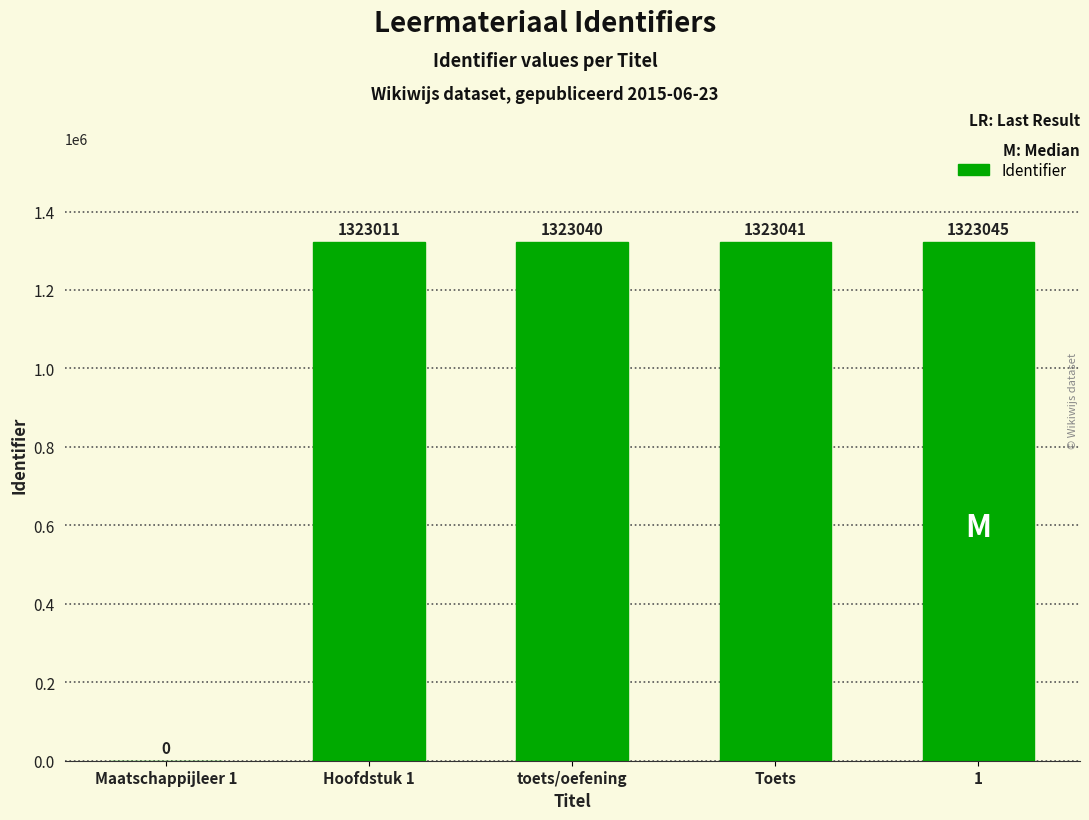

The chart shows a value of 2377709 at Toets. True or false?

False